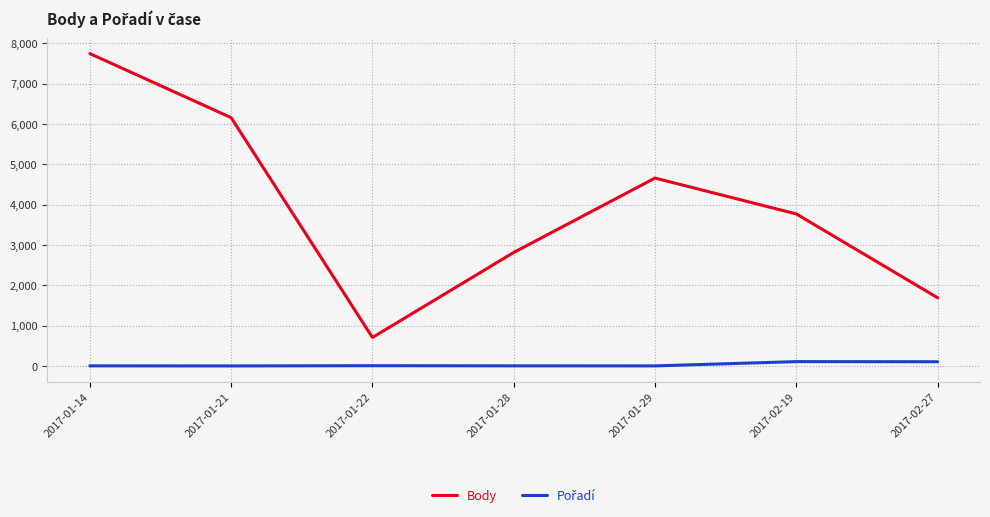

Between 2017-01-22 and 2017-01-28, which series saw the biggest shift?

Body